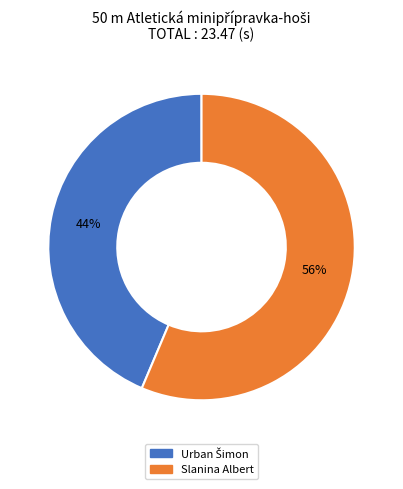

To the nearest percent, what portion does Slanina Albert represent?

56%